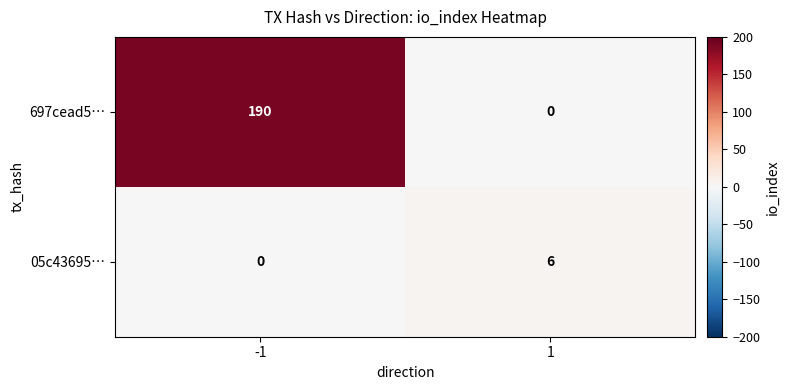

What is the difference between the 697cead5… values at 1 and -1?

190